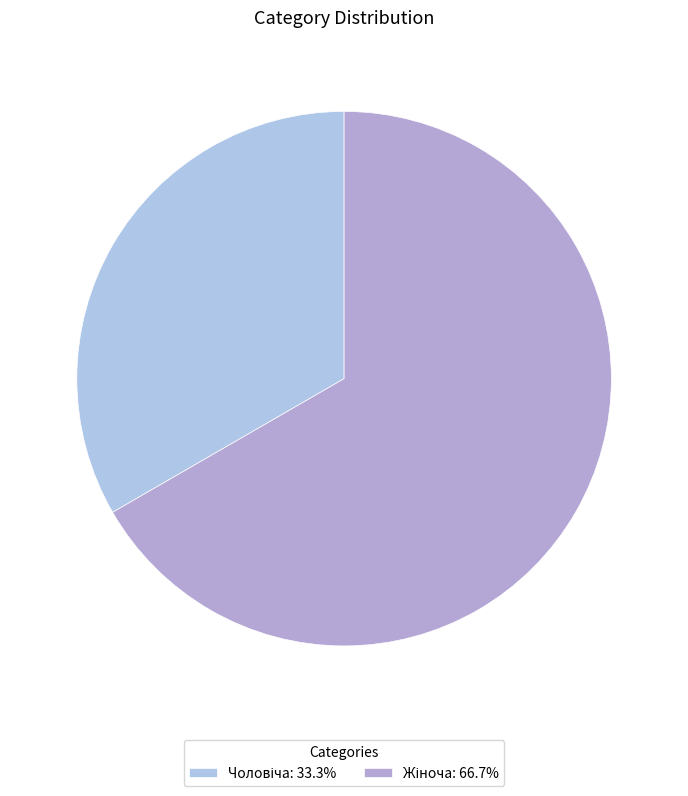

How many segments does this pie chart have?

2